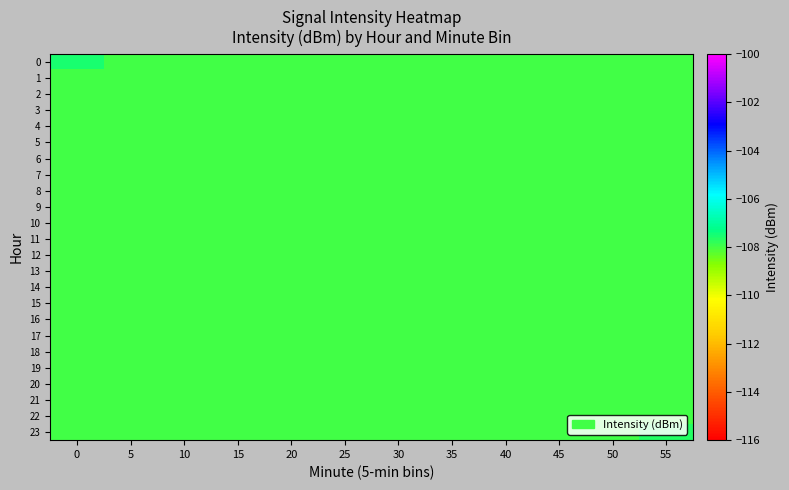

Between 45 and 15, which is larger?

45